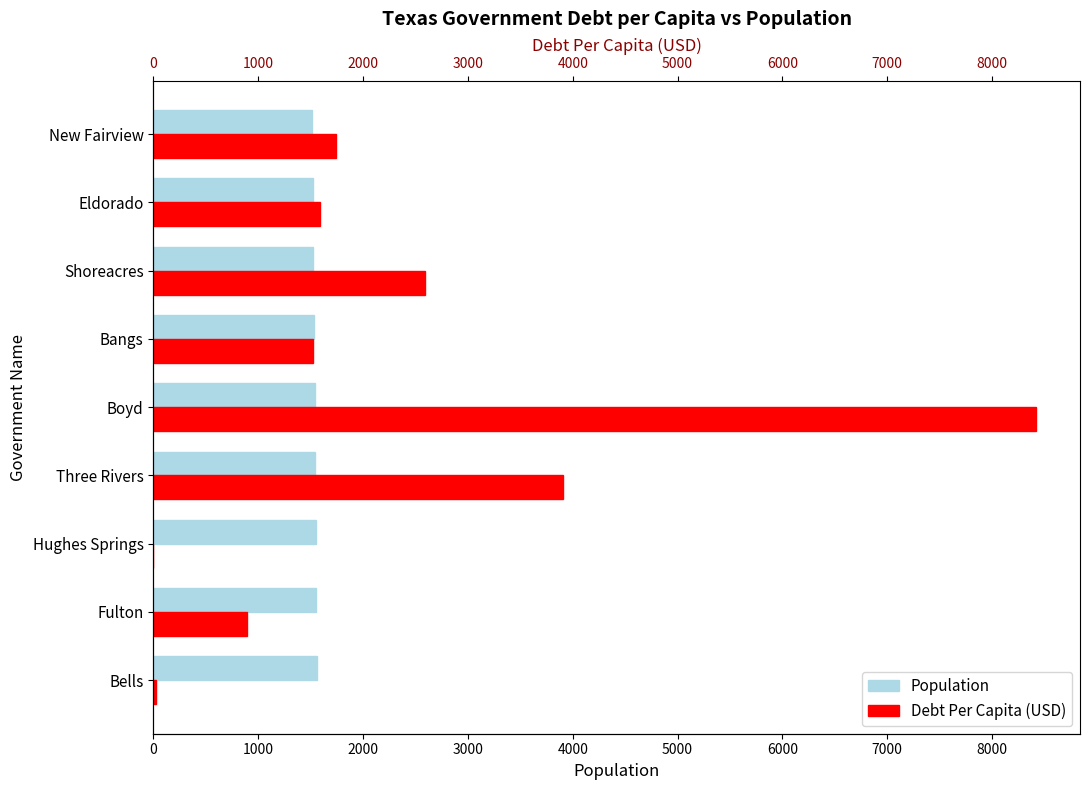

How many data points does each series have?

9